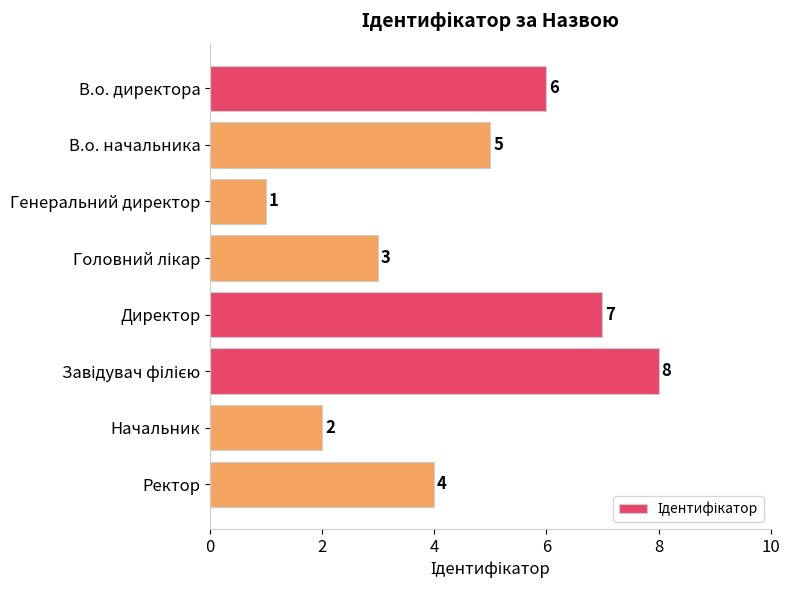

Which category has the lowest value across all series?

Генеральний директор